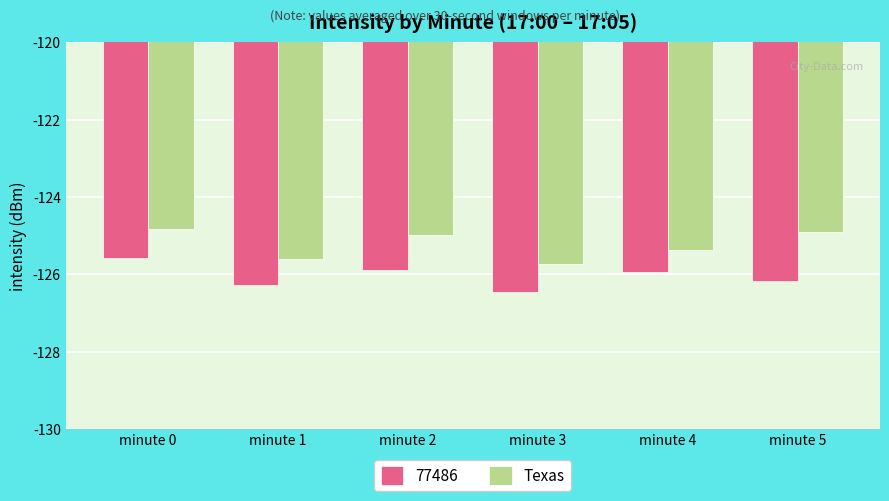

What is the difference between the second highest and second lowest values in the 77486 series?

0.4